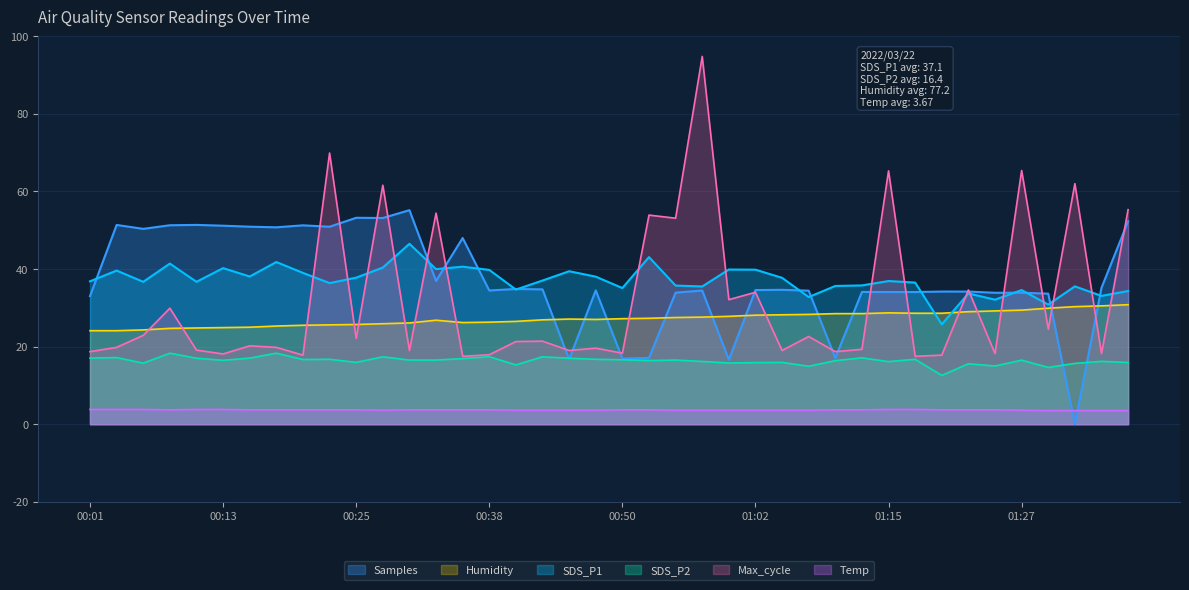

What are all the series names shown in the legend?

Samples, Humidity, SDS_P1, SDS_P2, Max_cycle, Temp